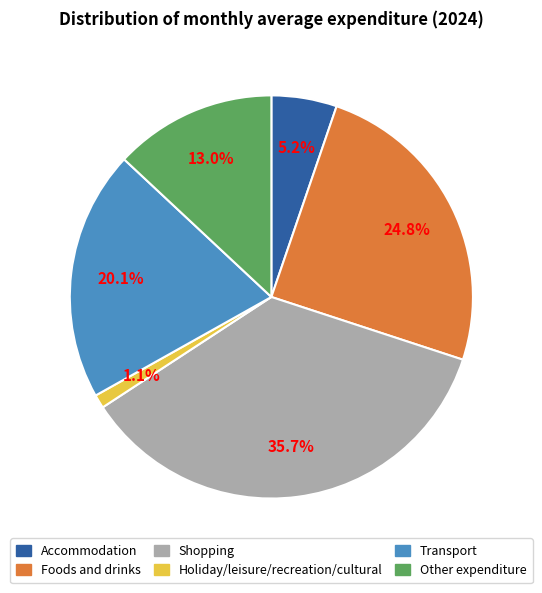

Which category has the biggest portion of the pie?

Shopping